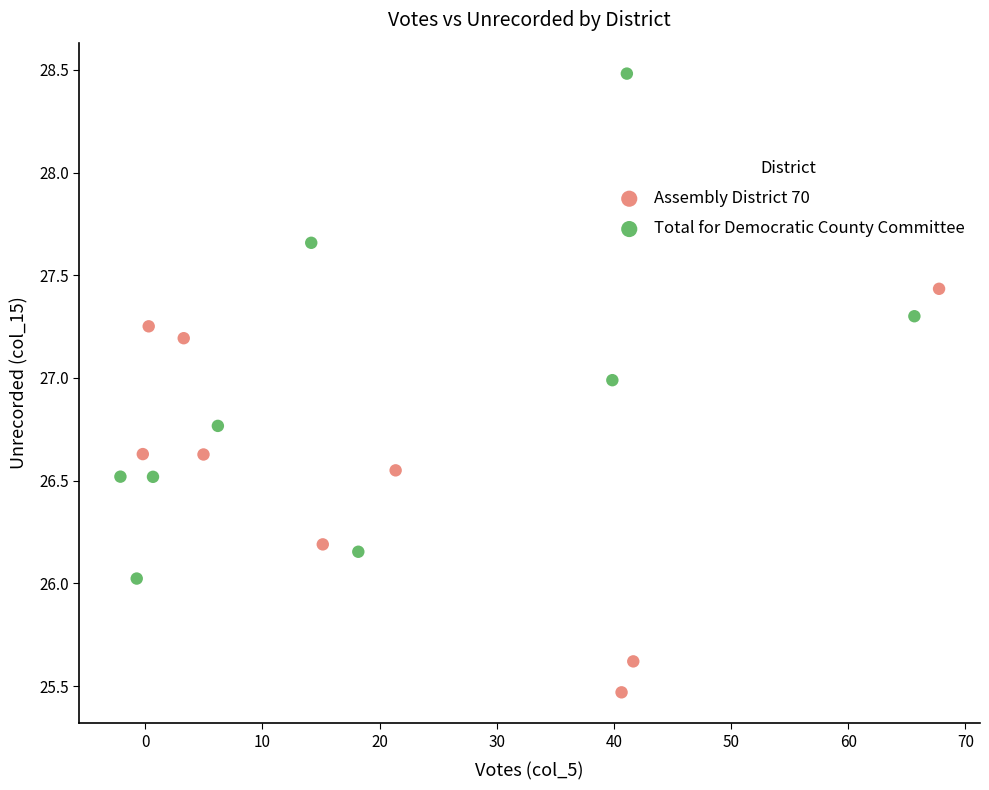

Which series contains the highest Y value?

Total for Democratic County Committee